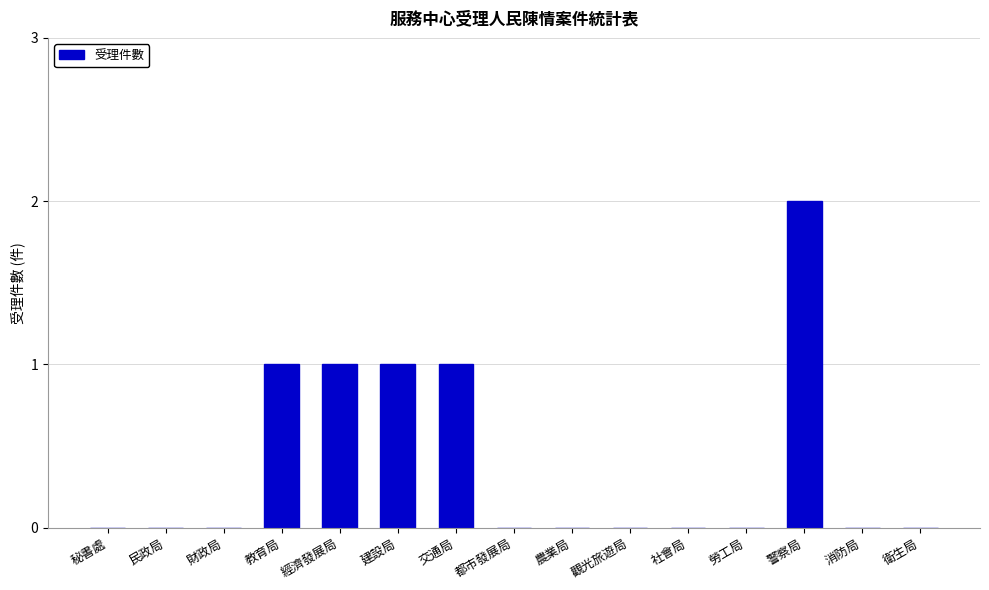

What is the sum of the values at 經濟發展局 and 建設局?

2